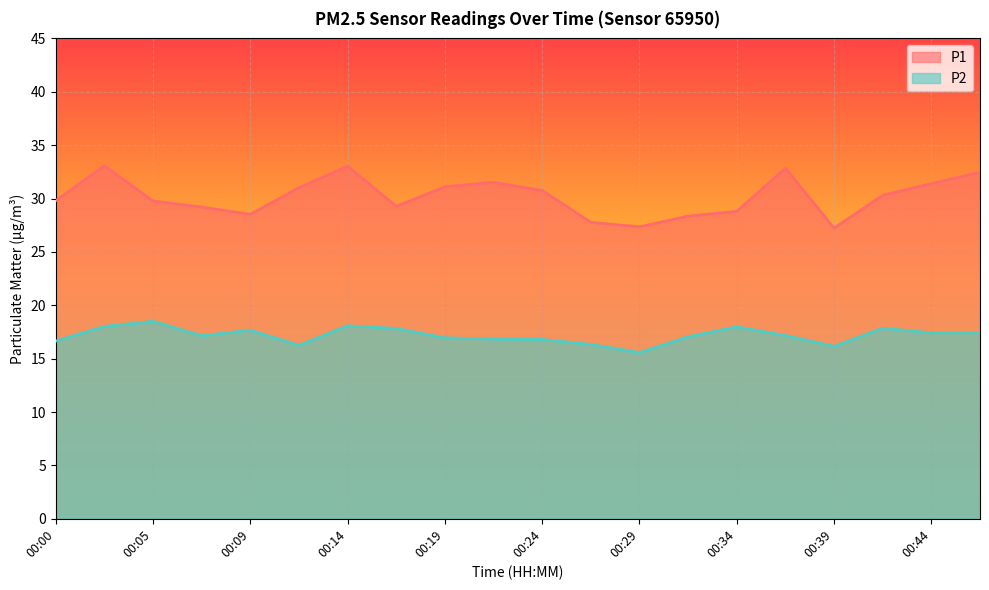

List the series in order of their overall mean, highest first.

P1, P2